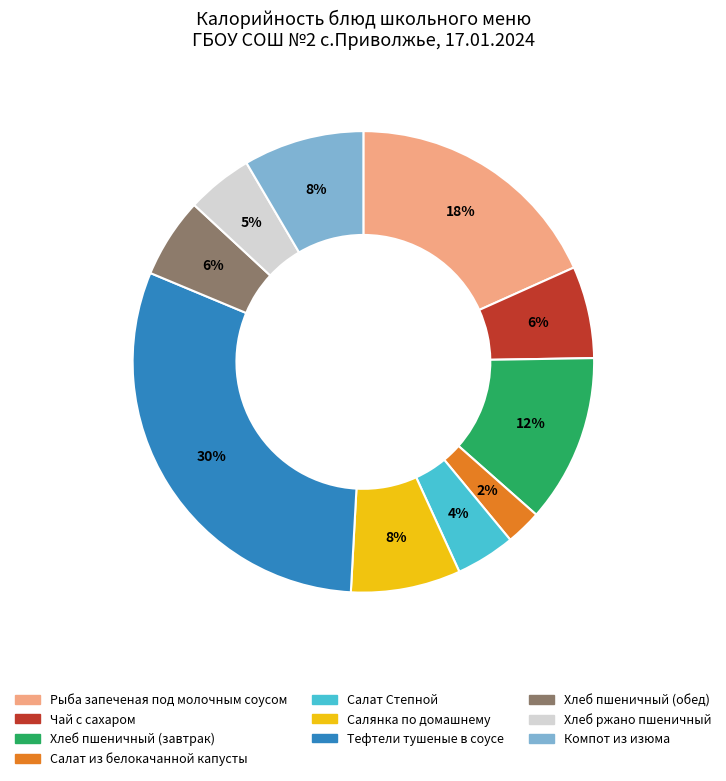

To the nearest percent, what is the difference between the largest and smallest slice percentages?

28%